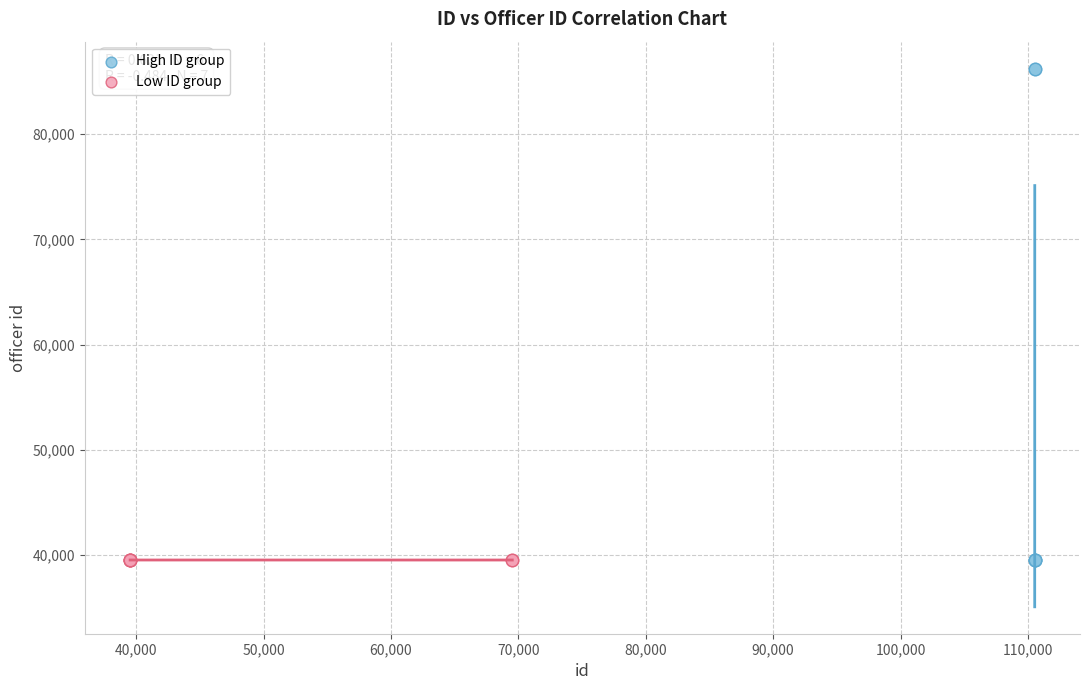

Which series has the widest spread of Y values?

High ID group